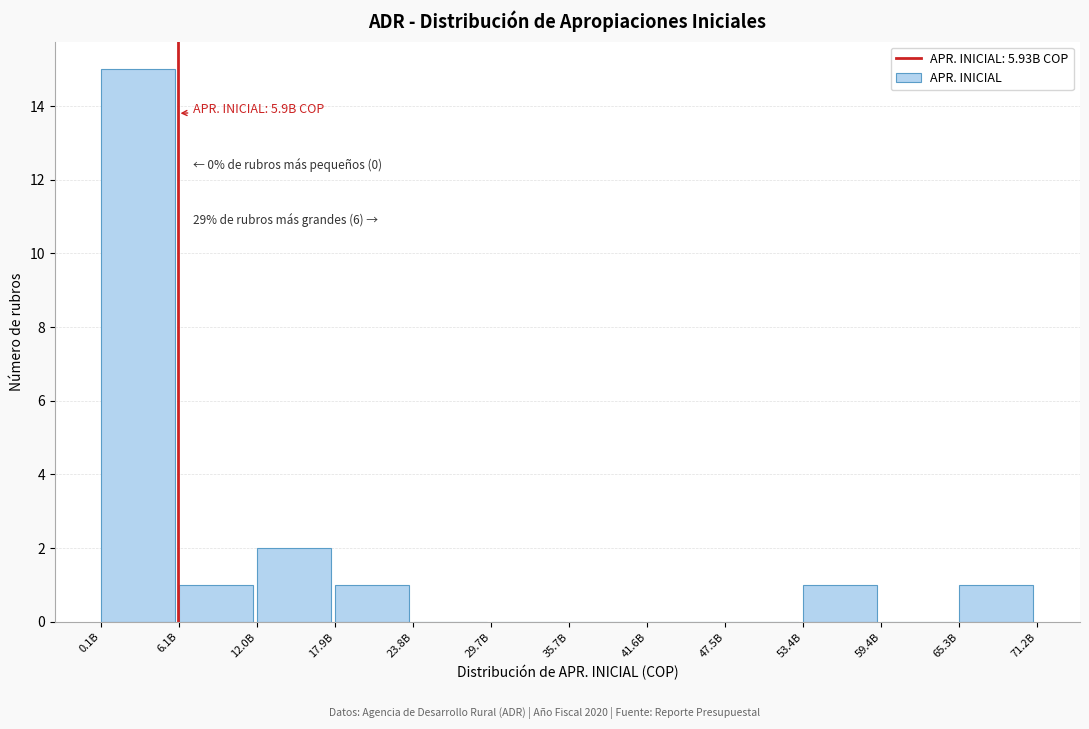

Reading left to right, list all the values displayed in this chart.

0.1B=15	6.1B=1	12.0B=2	17.9B=1	23.8B=0	29.7B=0	35.7B=0	41.6B=0	47.5B=0	53.4B=1	59.4B=0	65.3B=1